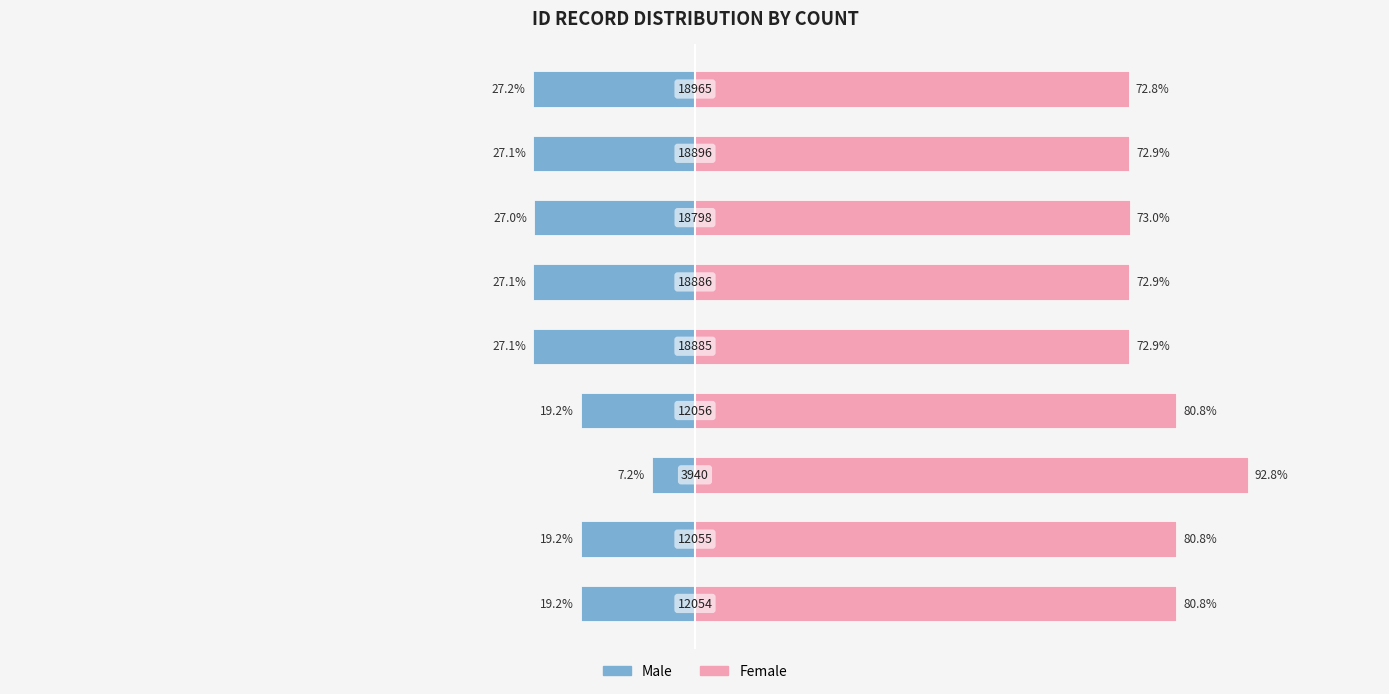

What is the difference between the maximum and second lowest values in the Female series?

19.9